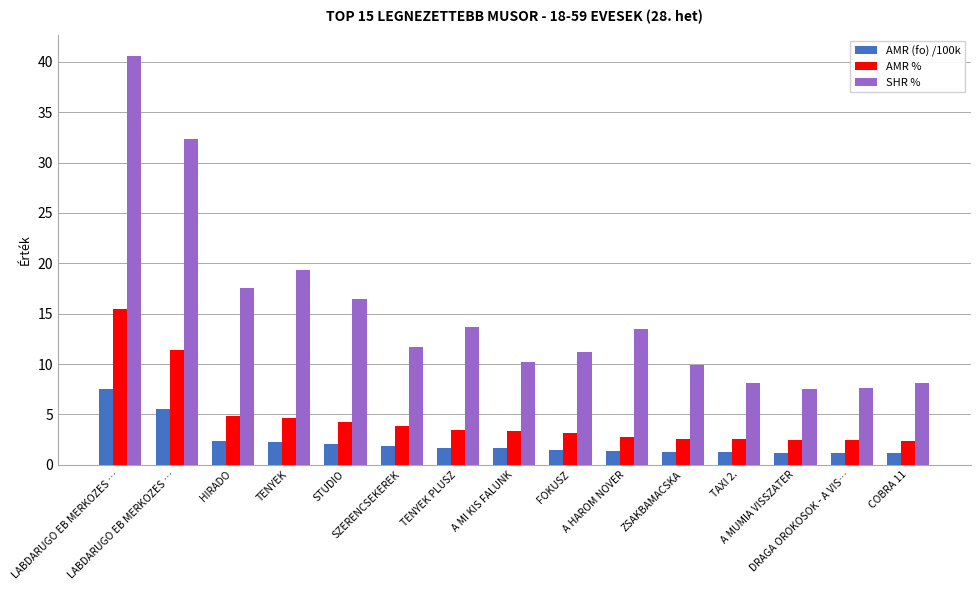

What is the minimum value shown in the chart?

1.1